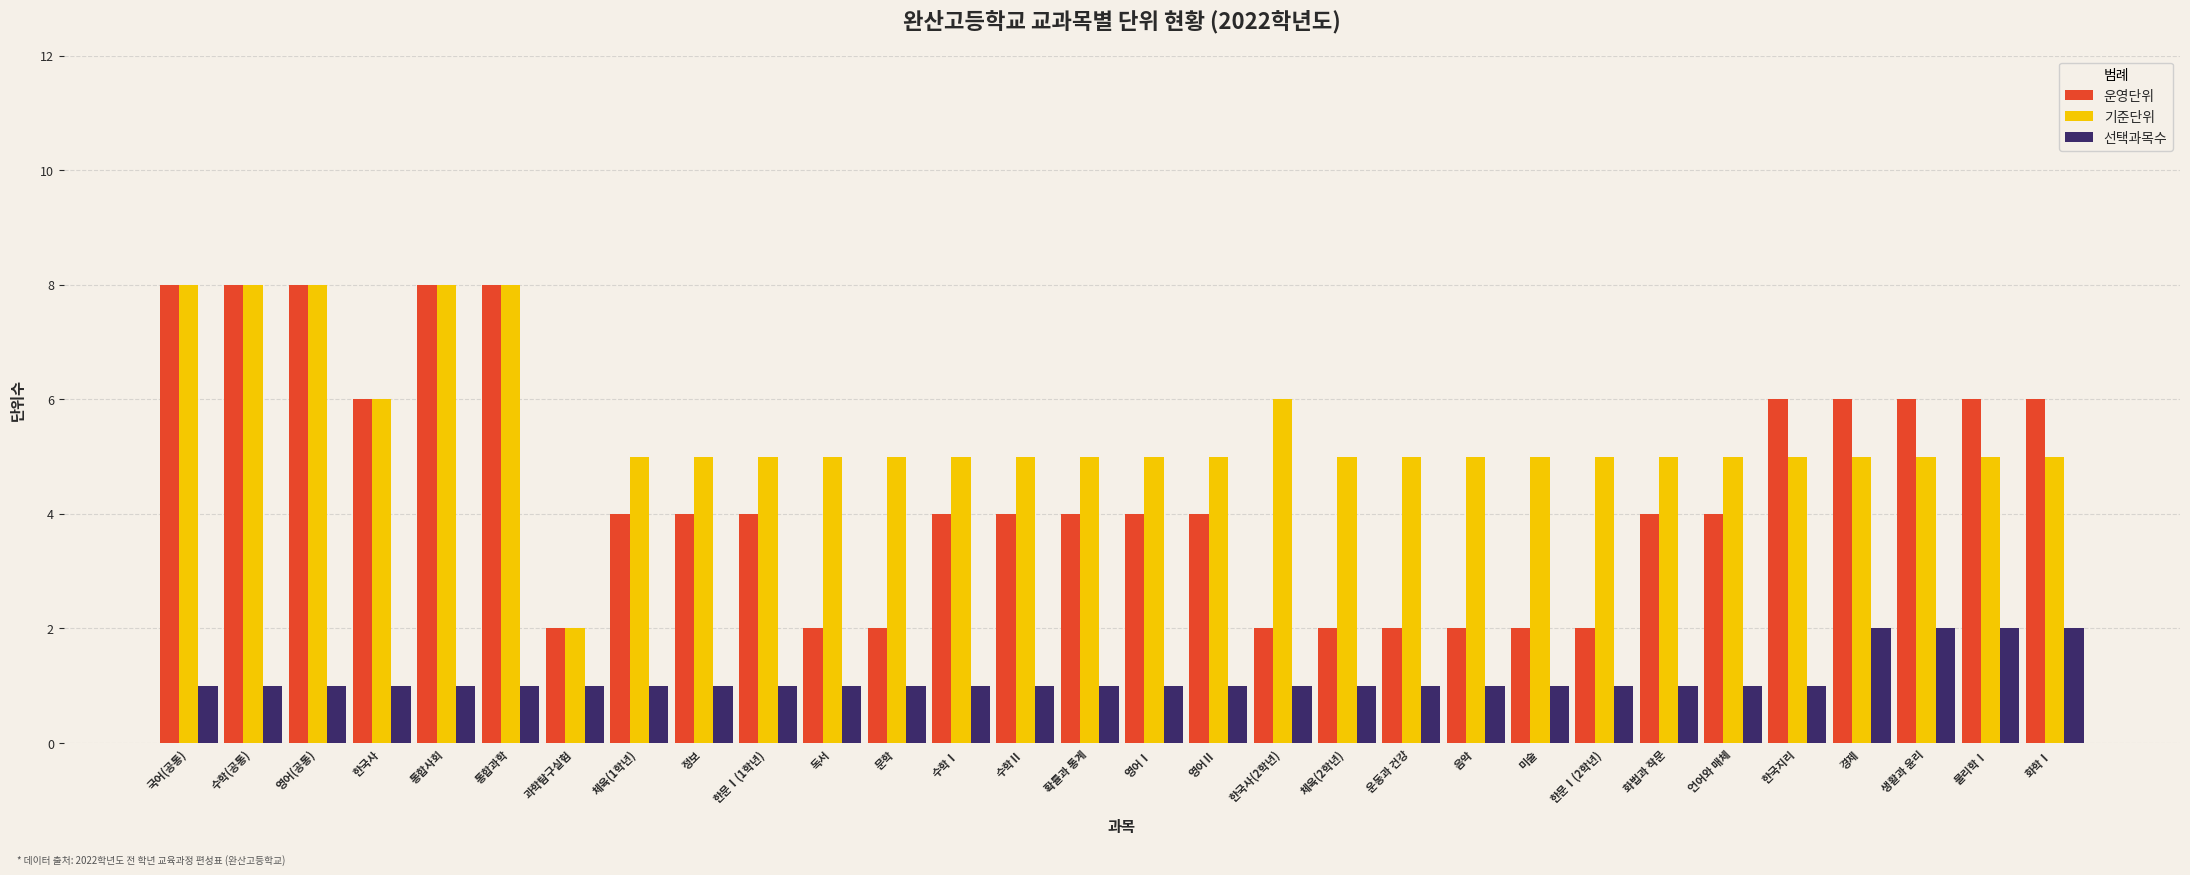

What value does the 기준단위 series have at 수학Ⅱ?

5